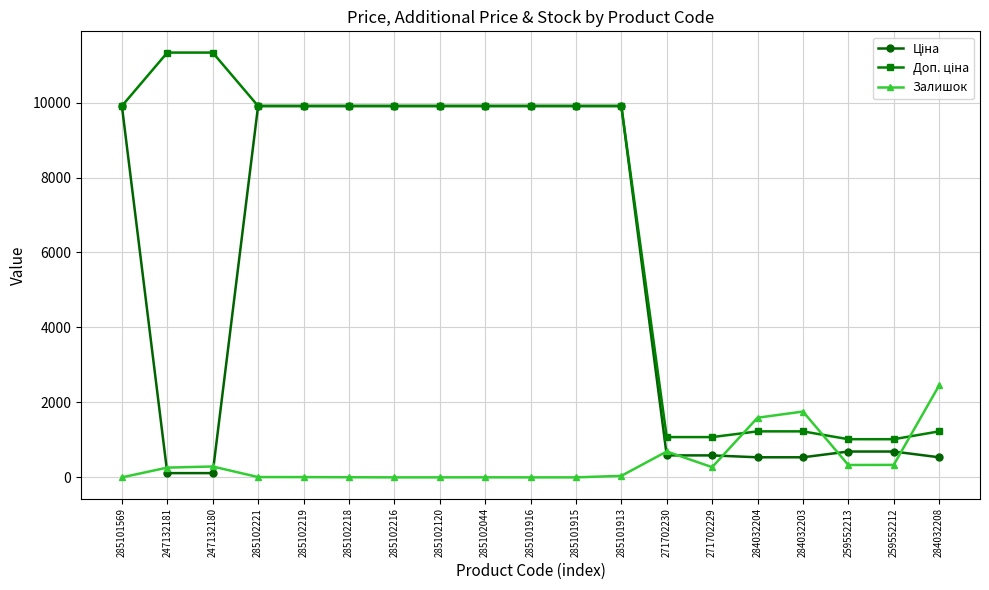

What is the difference between the highest and lowest values at 259552212?

684.8